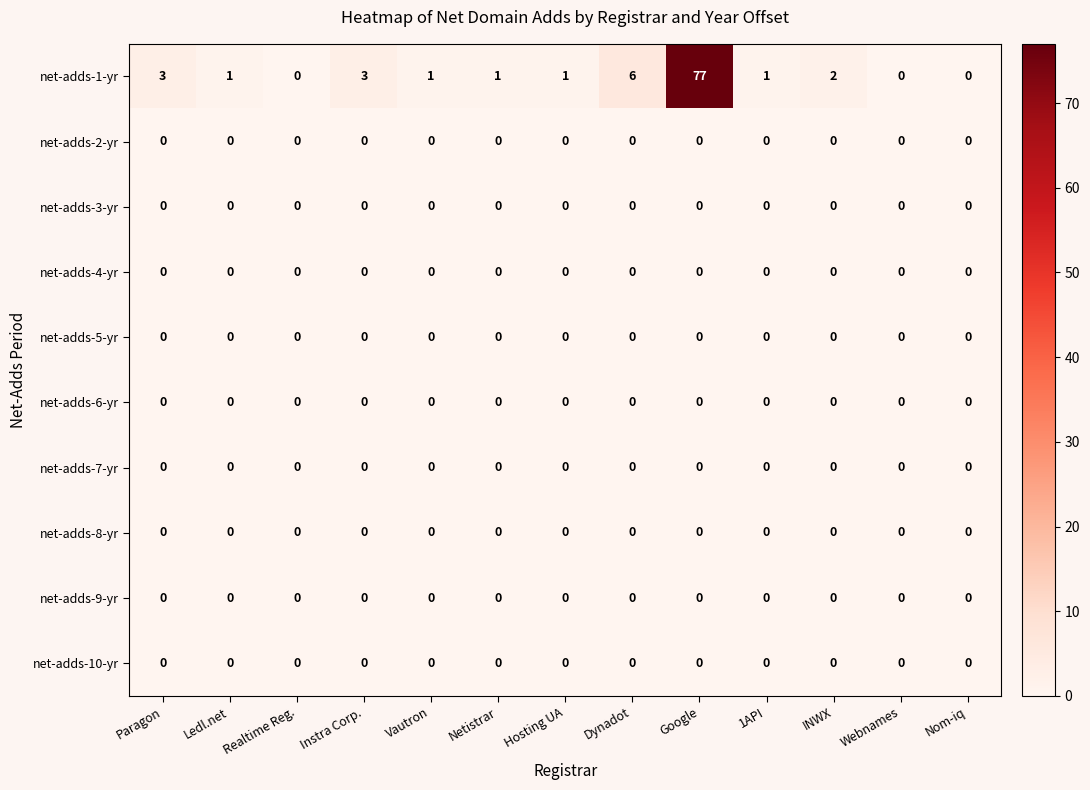

How many data points does each series have?

13